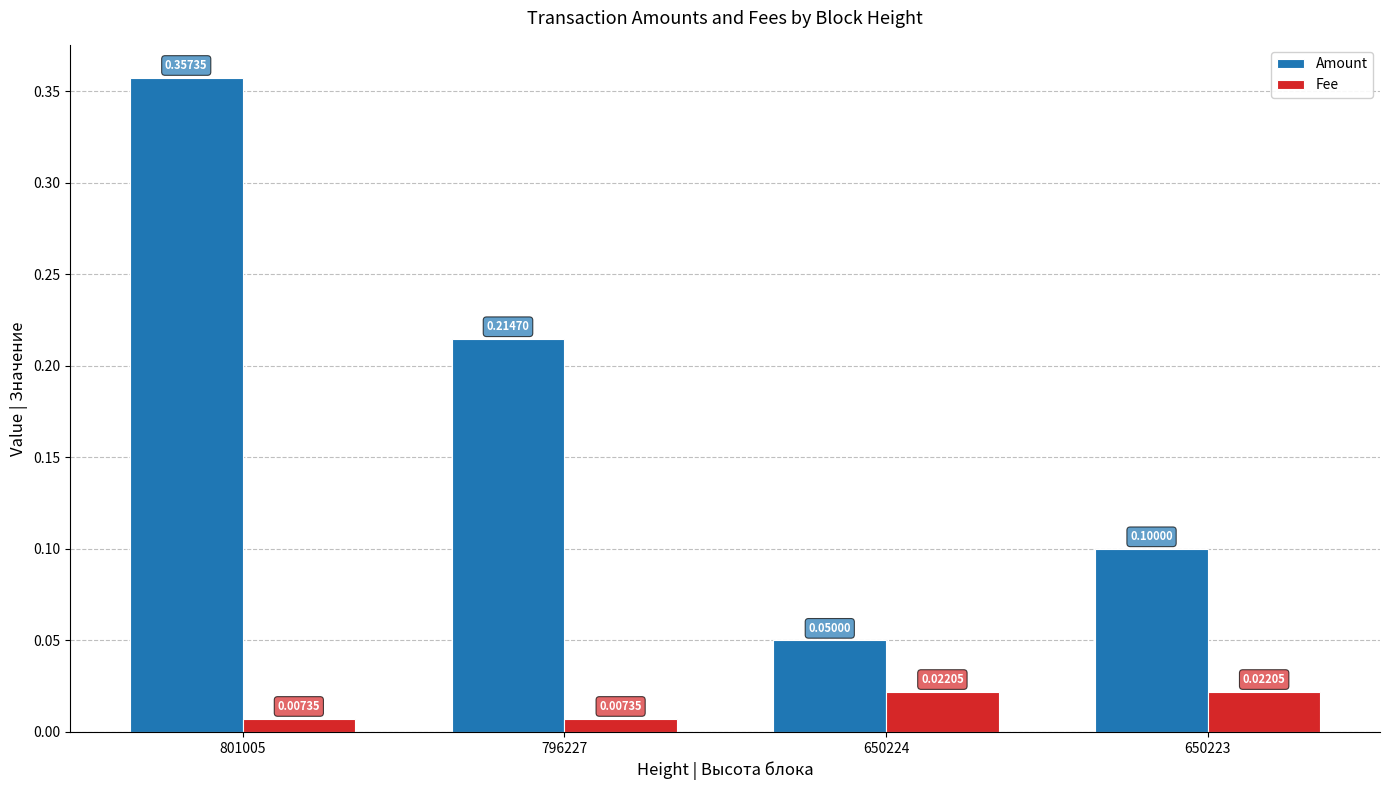

Which series has the largest range (max minus min)?

Amount